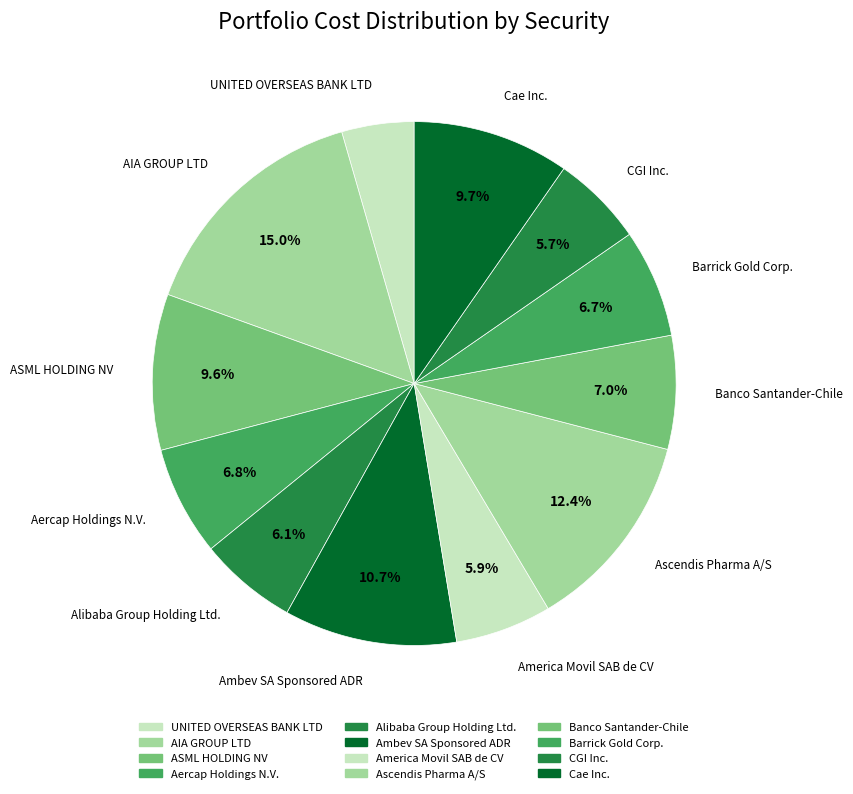

To the nearest percent, what percentage of the pie is America Movil SAB de CV?

6%